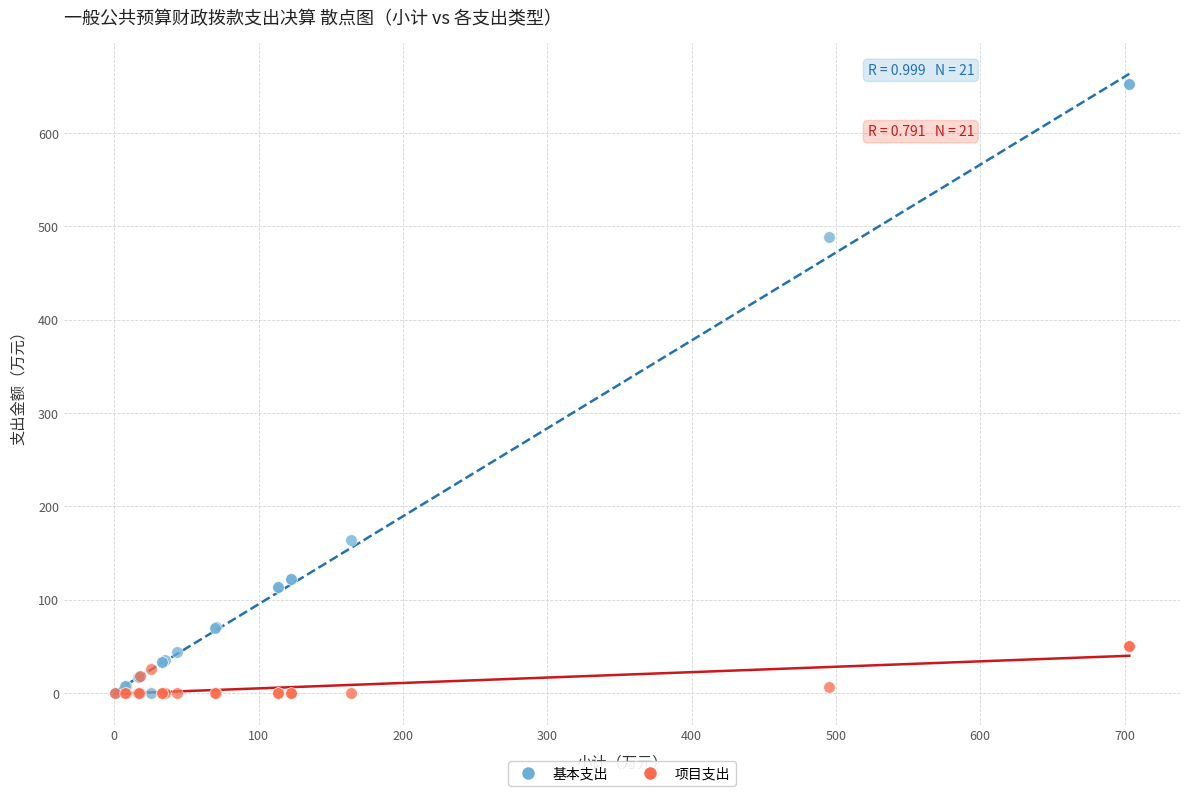

What are all the series names shown in the legend?

基本支出, 项目支出